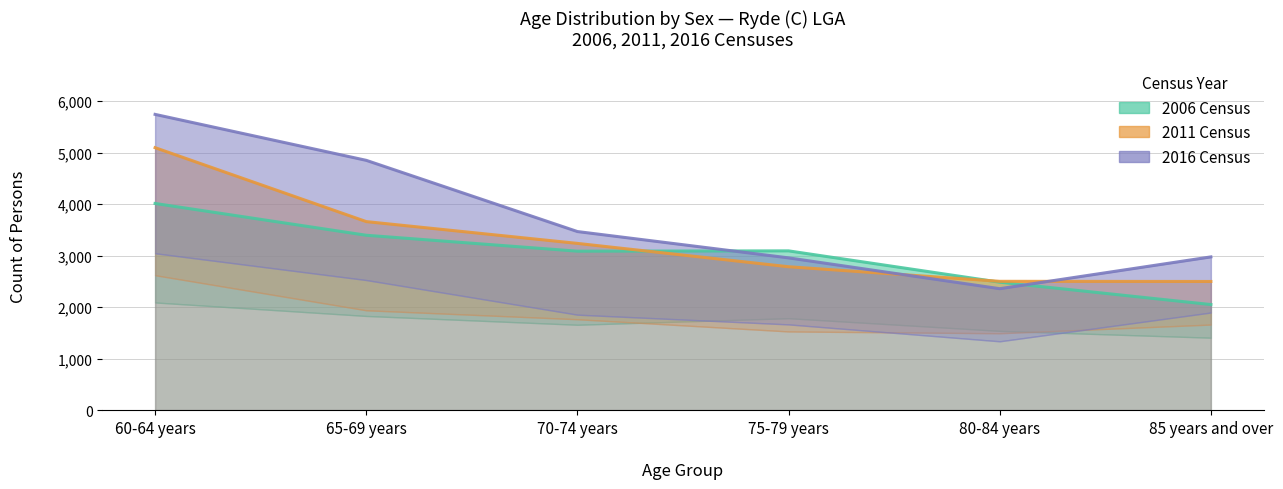

Is it true that 2016 Males equals 1436 at 70-74 years?

False